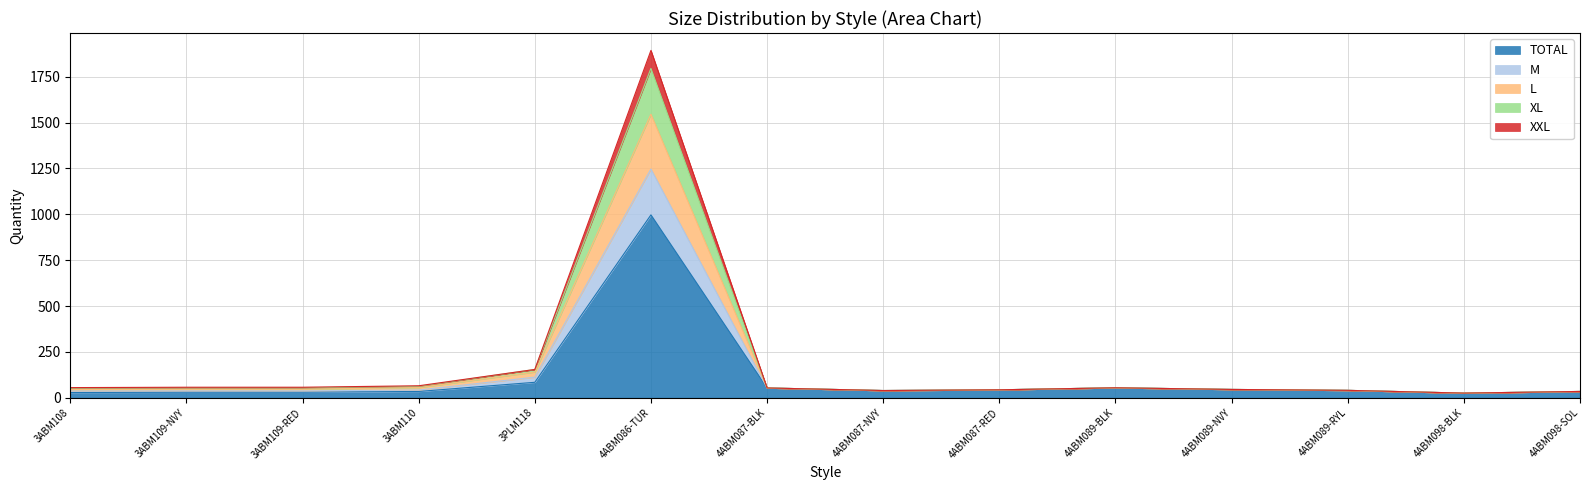

Where is TOTAL nearest to the value 511?

3PLM118